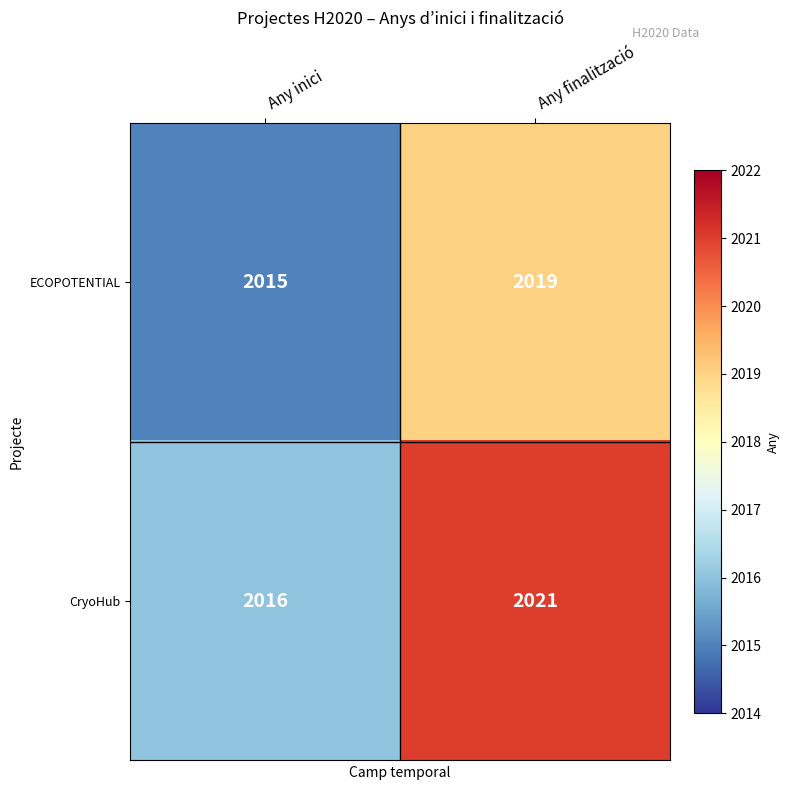

Which series has the largest range (max minus min)?

CryoHub